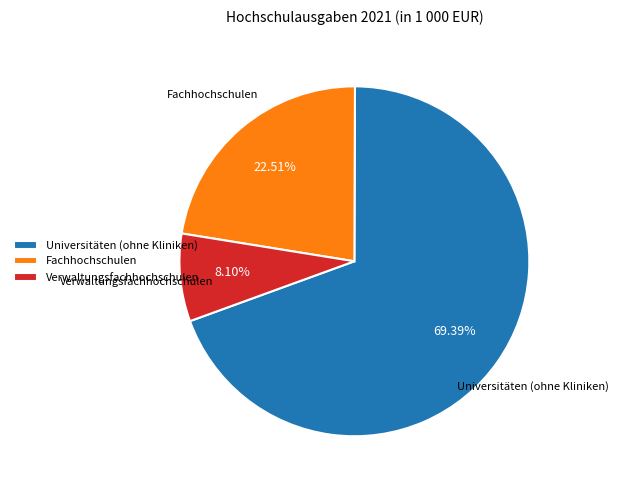

Which slice is the smallest?

Verwaltungsfachhochschulen